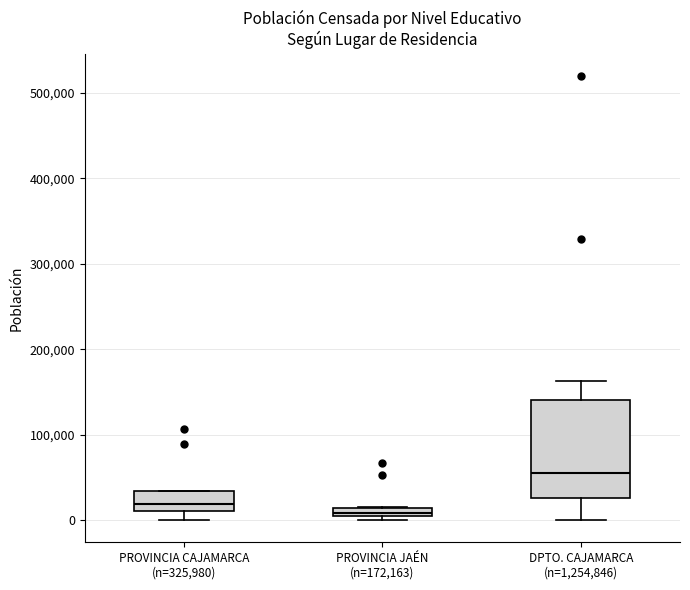

Where is the upper edge of the box for PROVINCIA JAÉN (n=172,163) on the y-axis? The values are not printed on the chart, so give them approximately, as read against the axis.

10000